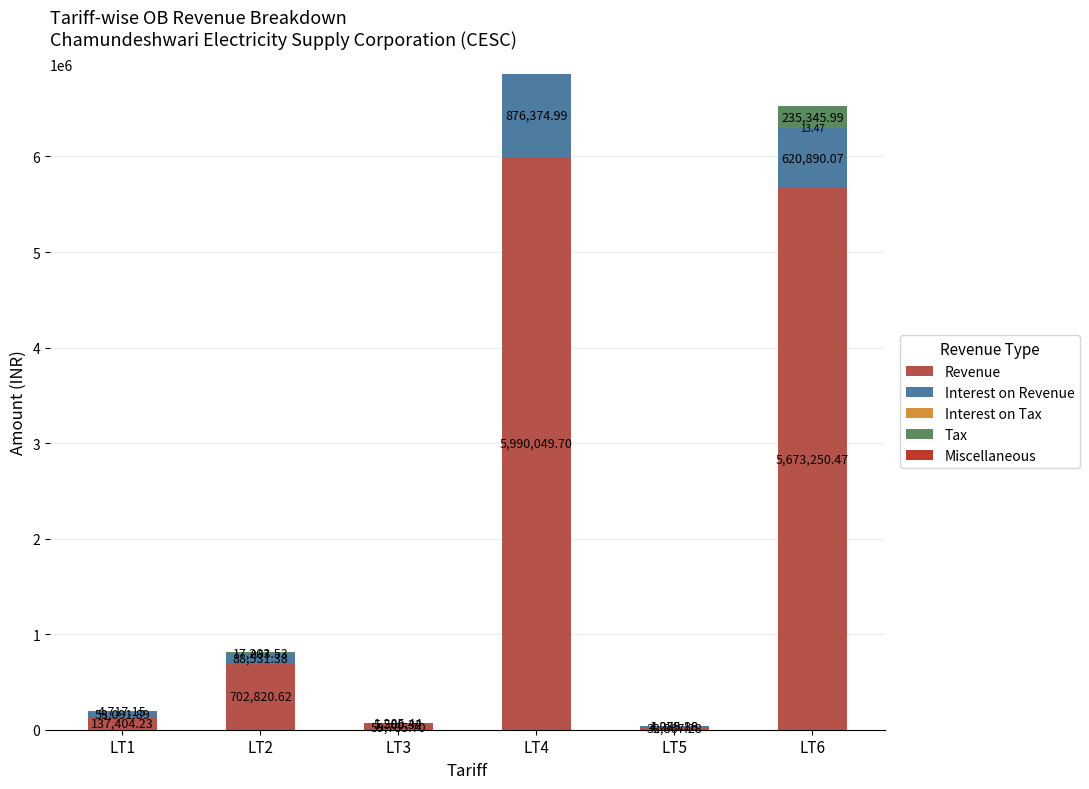

What is the total value across all series at LT5?

38232.3